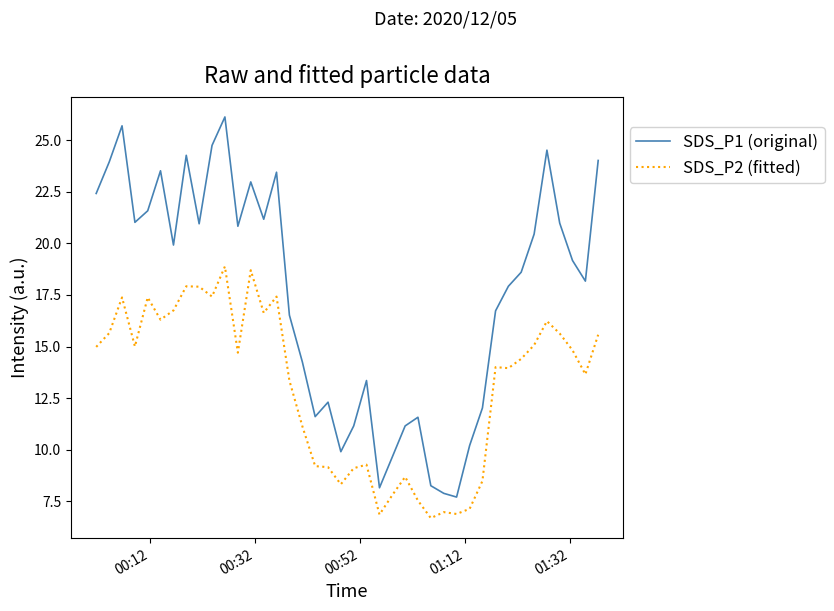

What is the greatest value displayed?

26.1